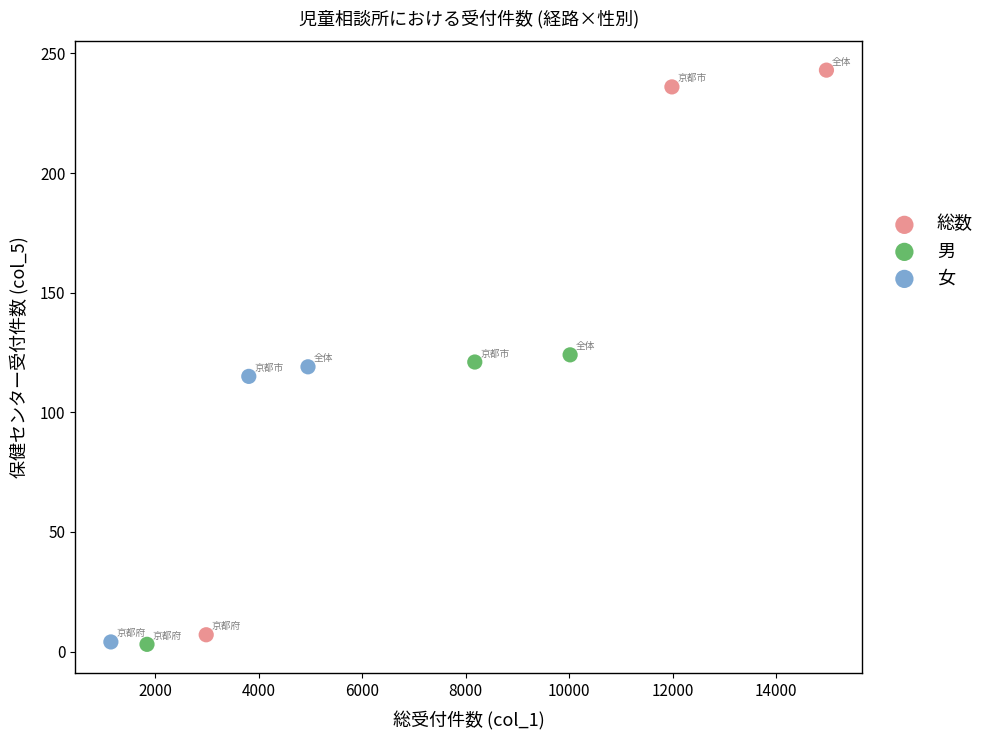

Which series has the widest spread of Y values?

総数